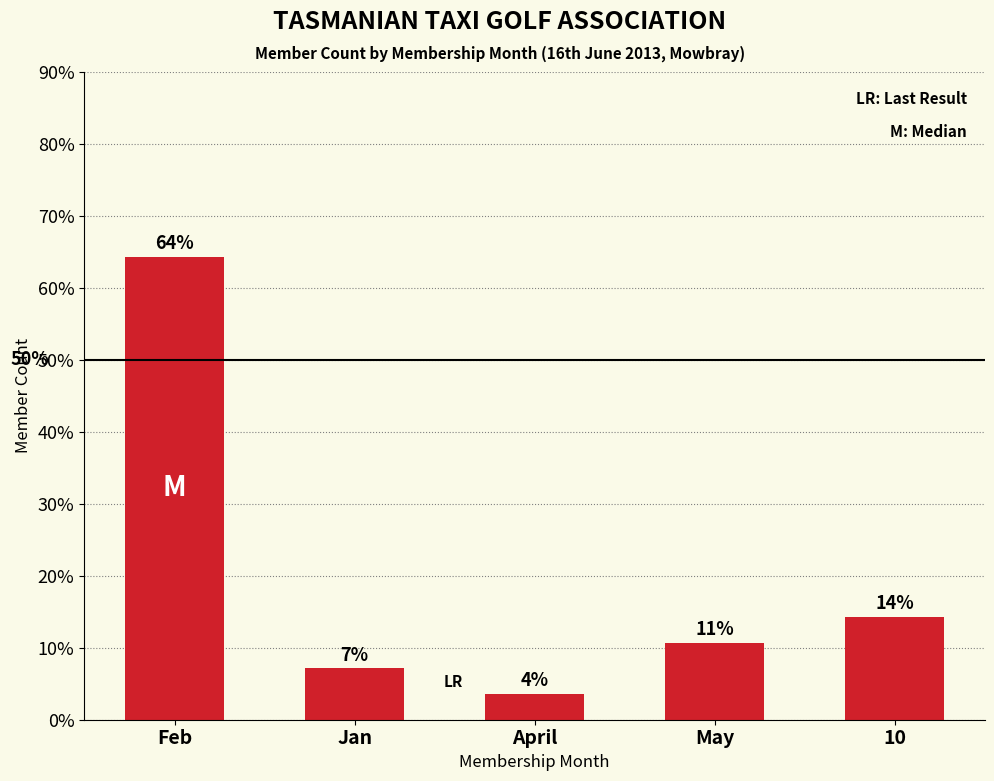

What is the value of the 1st bar from the left?

64.3